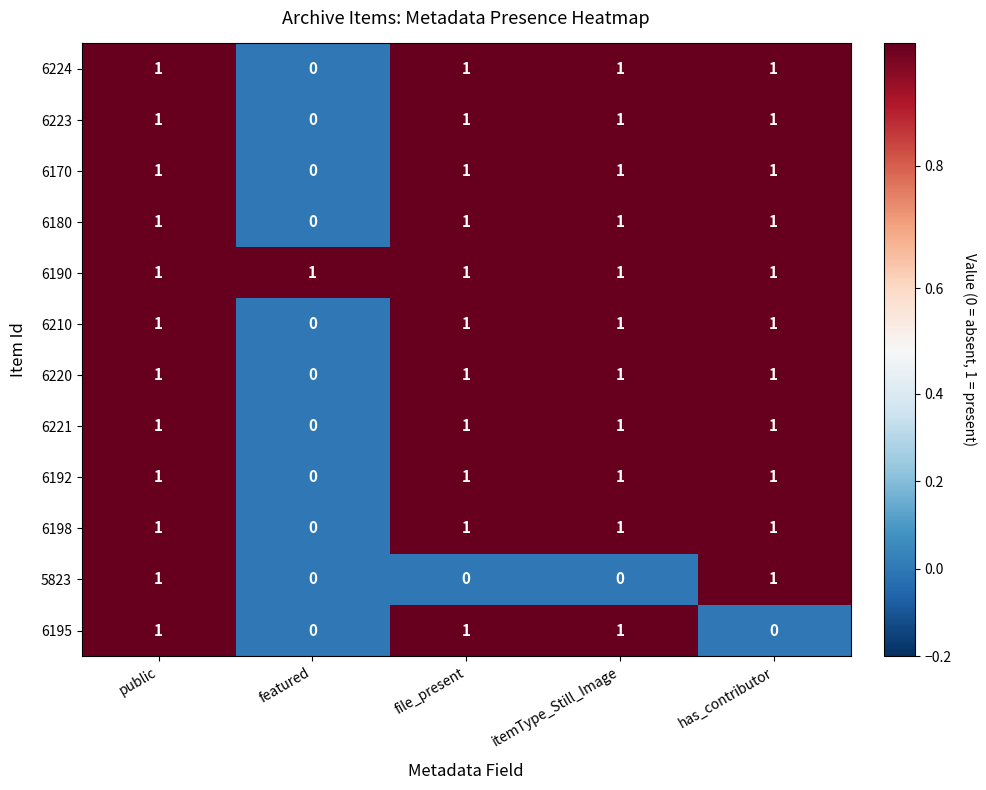

At how many categories does at least one series exceed 0?

5